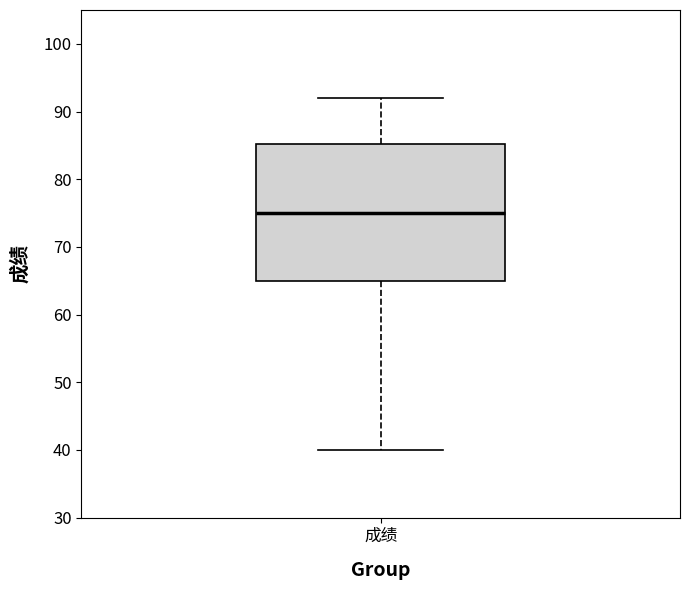

Where is the upper edge of the box for 成绩 on the y-axis? The values are not printed on the chart, so give them approximately, as read against the axis.

85